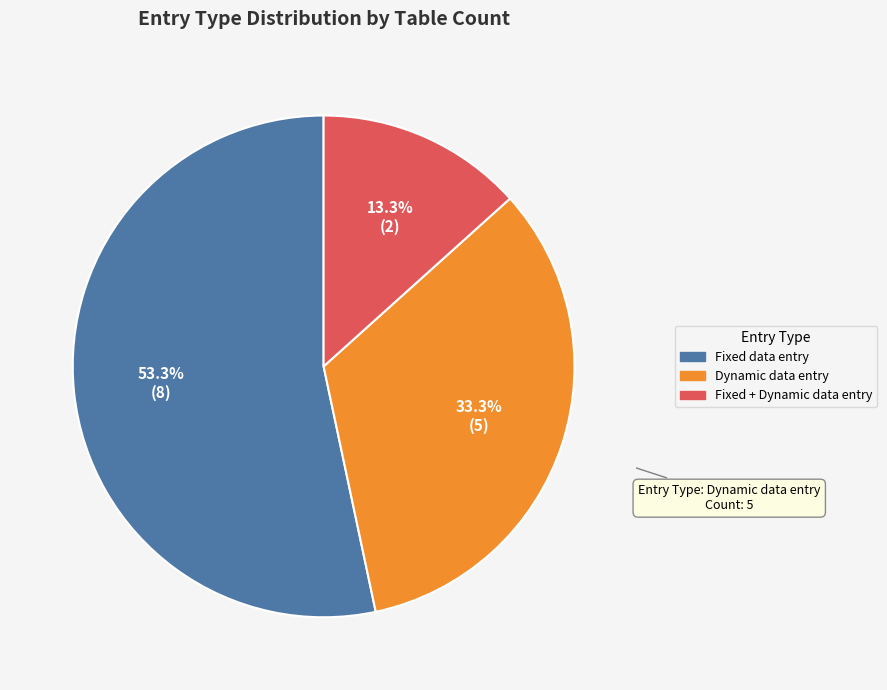

To the nearest percent, what is the combined percentage of Fixed data entry and Dynamic data entry?

87%